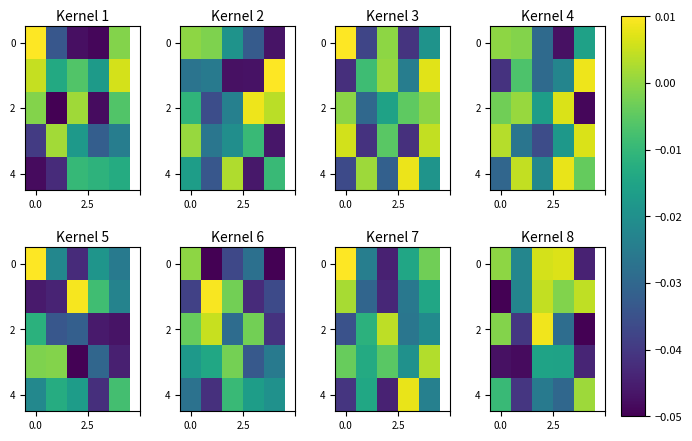

What is the total value across all series at 4?

-0.1